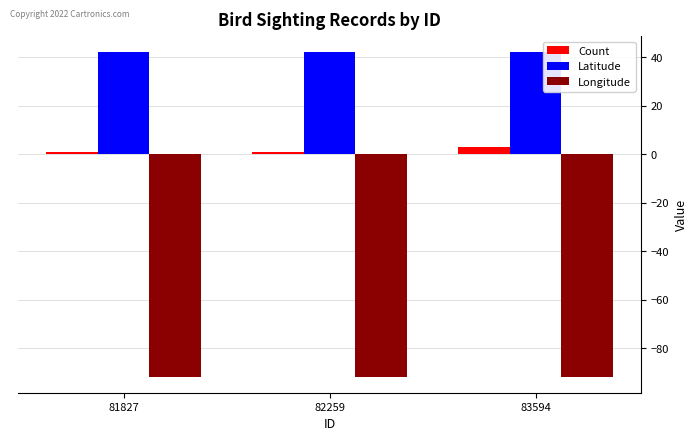

Is it true that Latitude equals 42.0 at 81827?

True